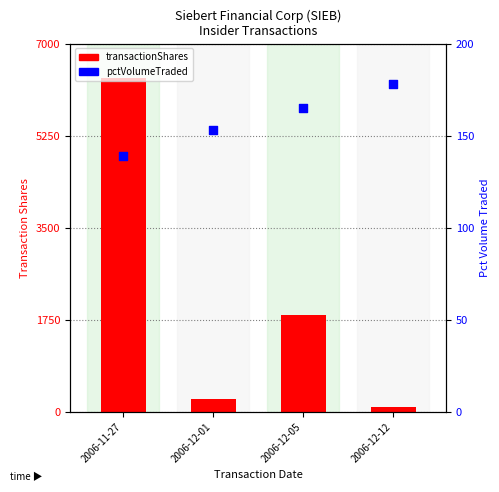

What are all the series names shown in the legend?

transactionShares, pctVolumeTraded